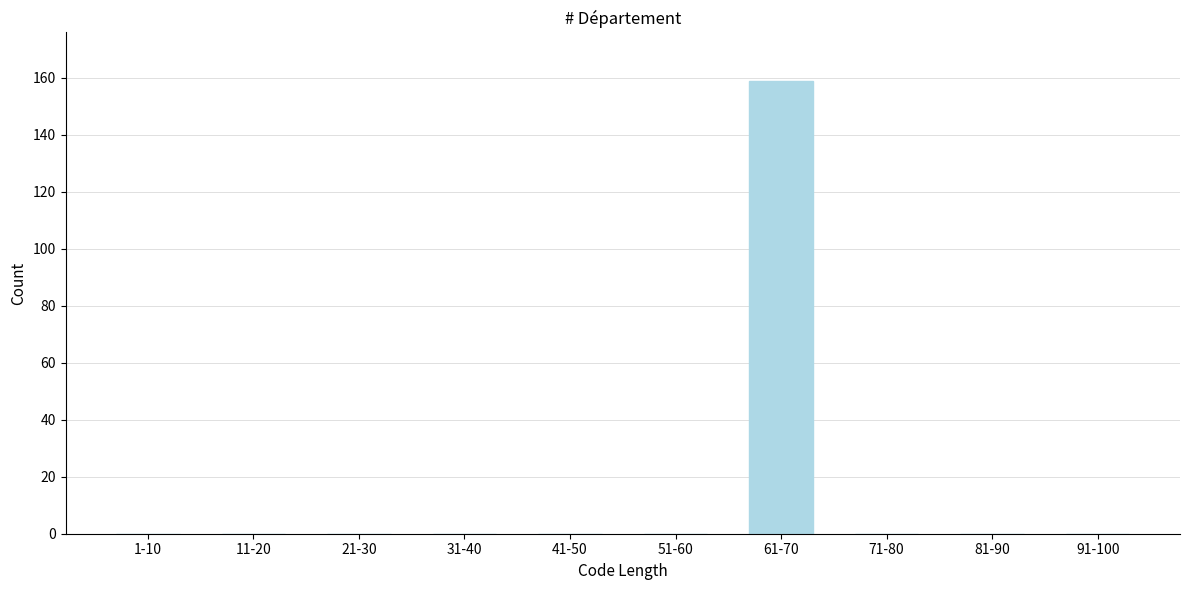

Reading right to left, what are all the values shown in this chart?

91-100=0	81-90=0	71-80=0	61-70=159	51-60=0	41-50=0	31-40=0	21-30=0	11-20=0	1-10=0